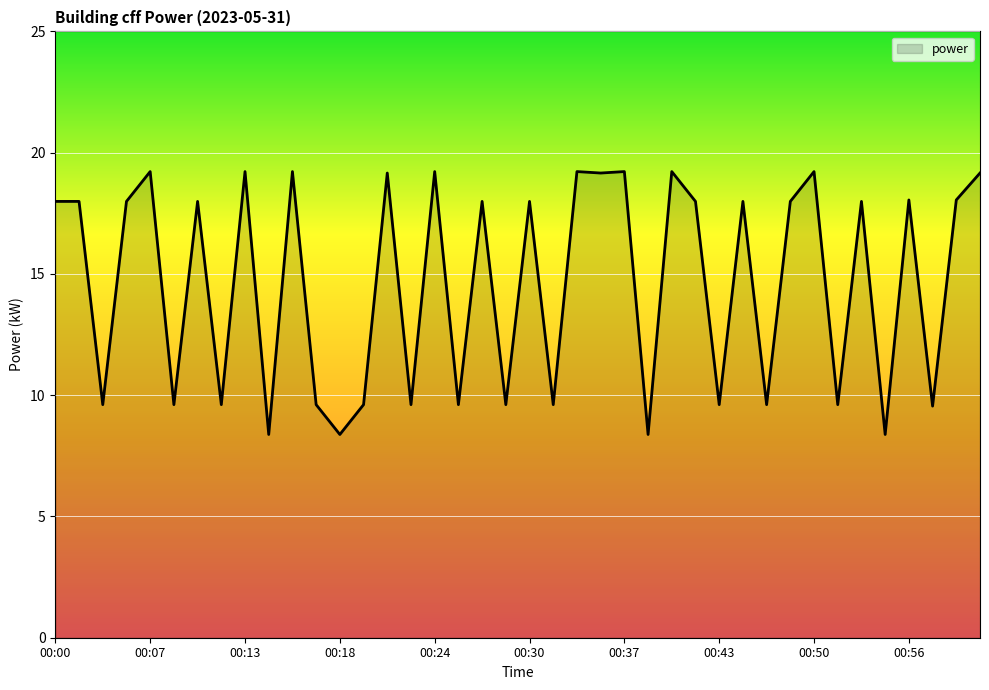

What is the average value?

14.6